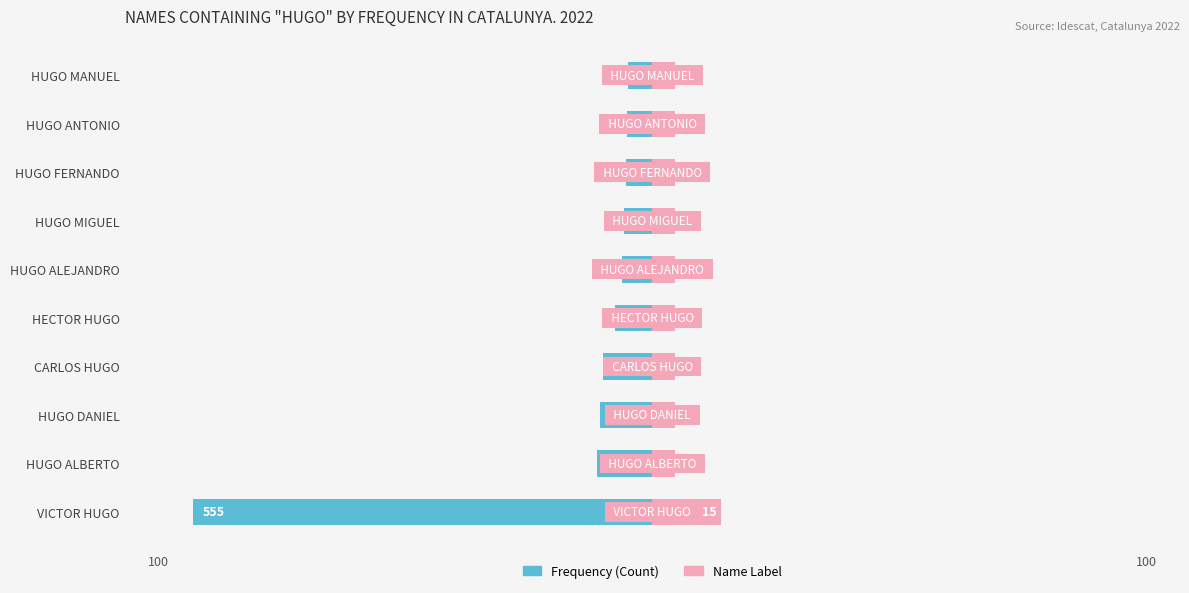

What is the difference between the Frequency (right) values at HUGO ALBERTO and VICTOR HUGO?

10.0